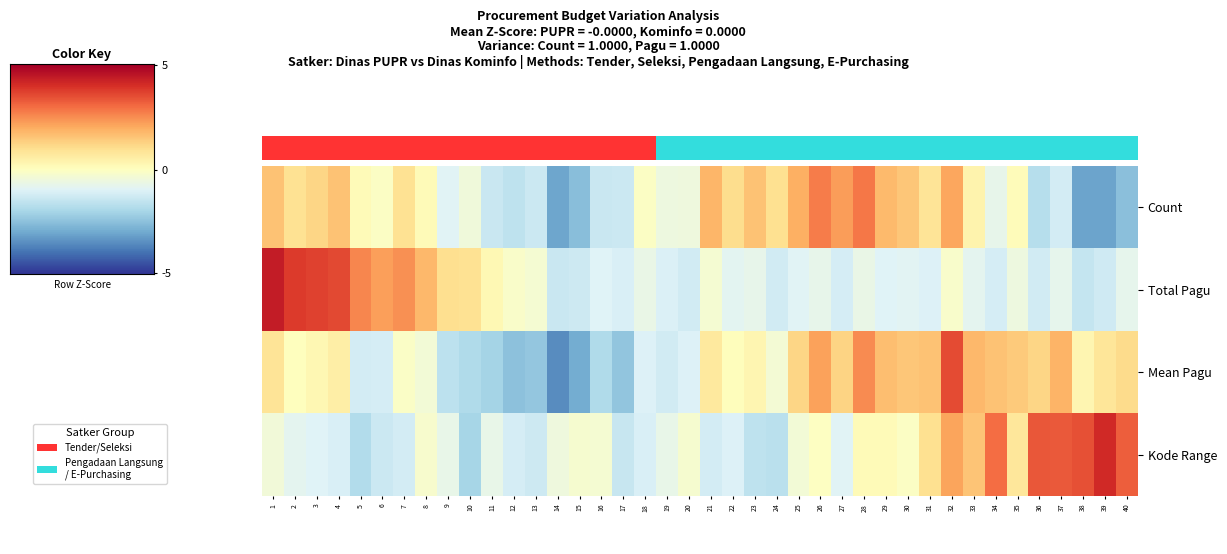

Where is Kode Range nearest to the value 0?

26